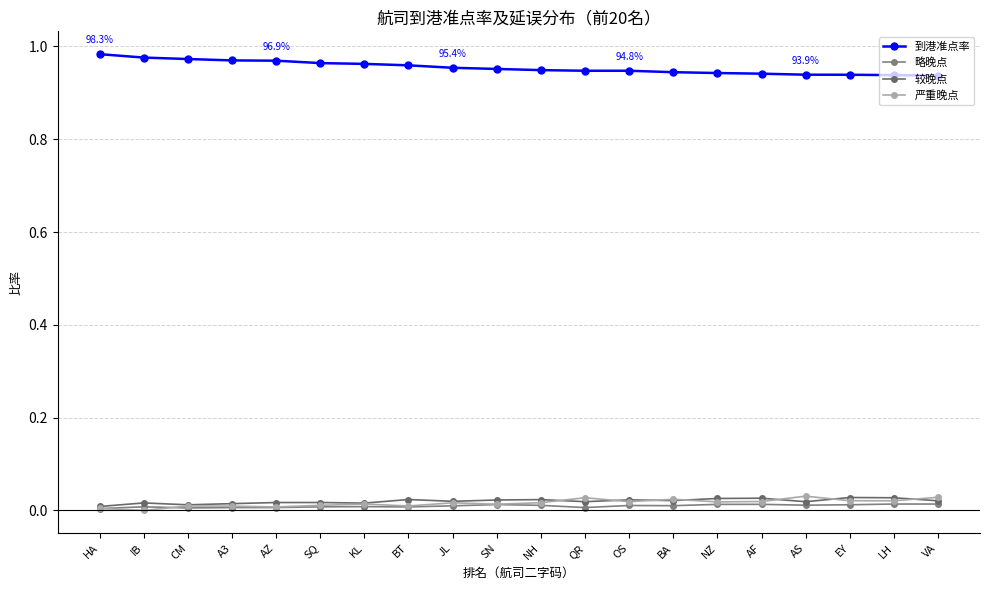

True or false: 较晚点 has a value of 0.0 at NH.

True